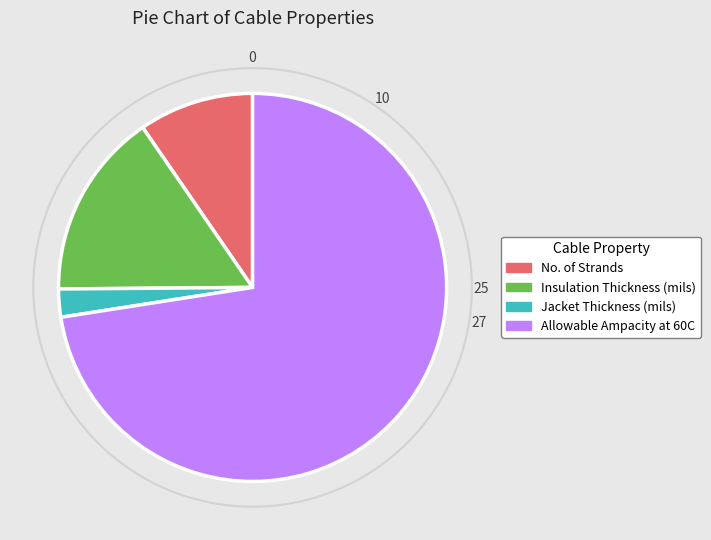

Which slice is the largest?

Allowable Ampacity at 60C